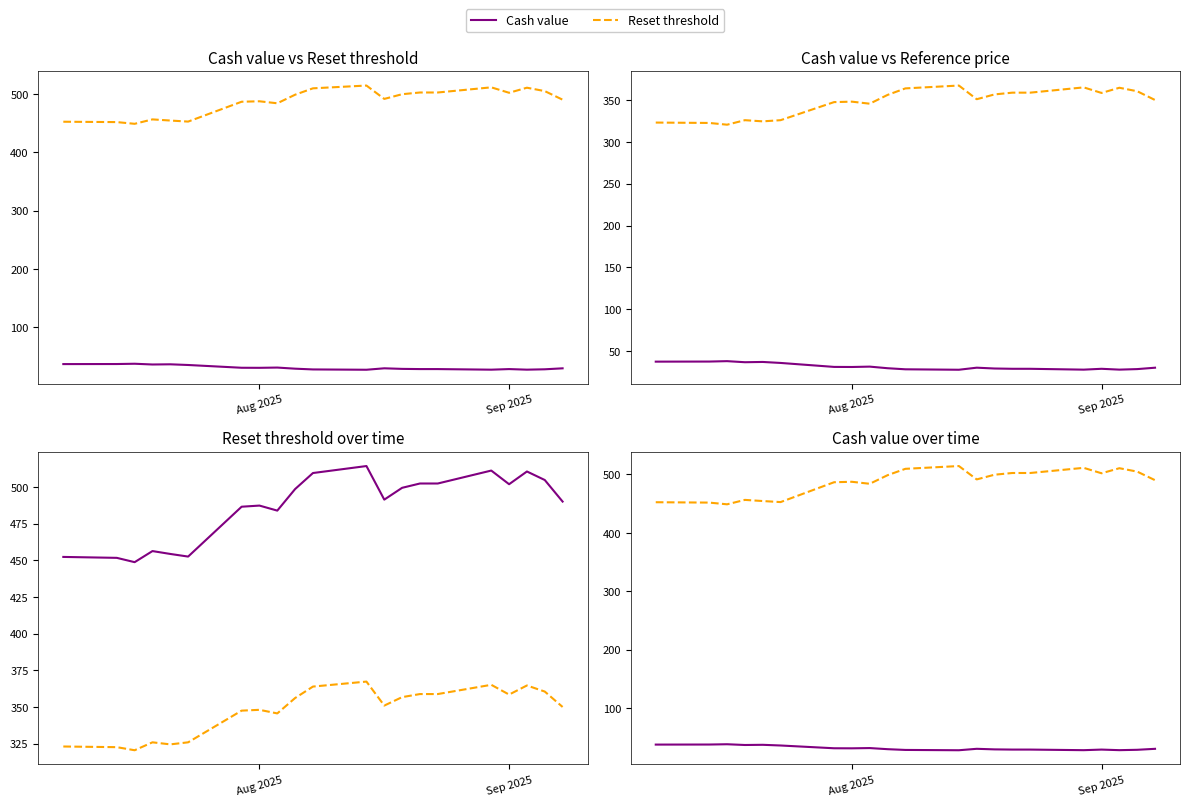

True or false: Reference price (last reset) has a value of 528.0 at 16.

False